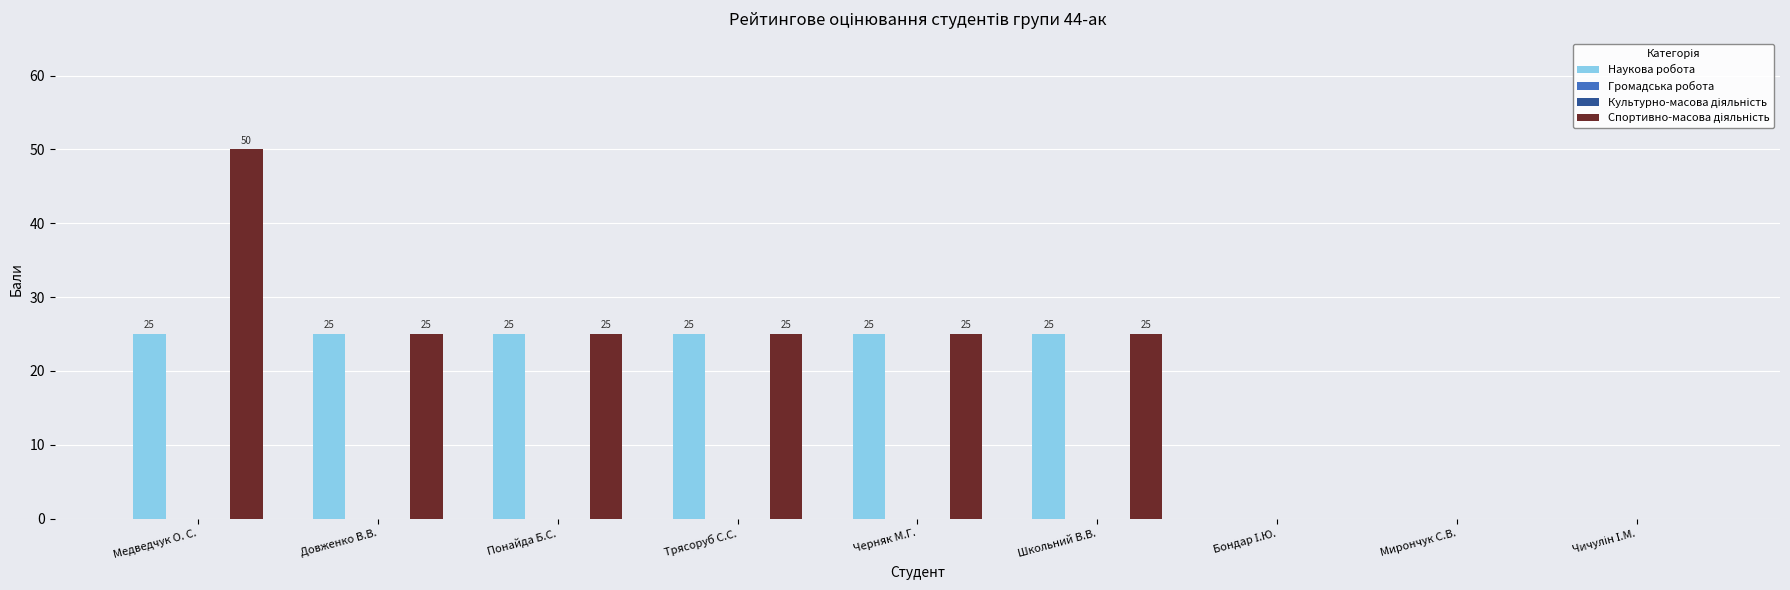

Read the Спортивно-масова діяльність value at Черняк М.Г..

25